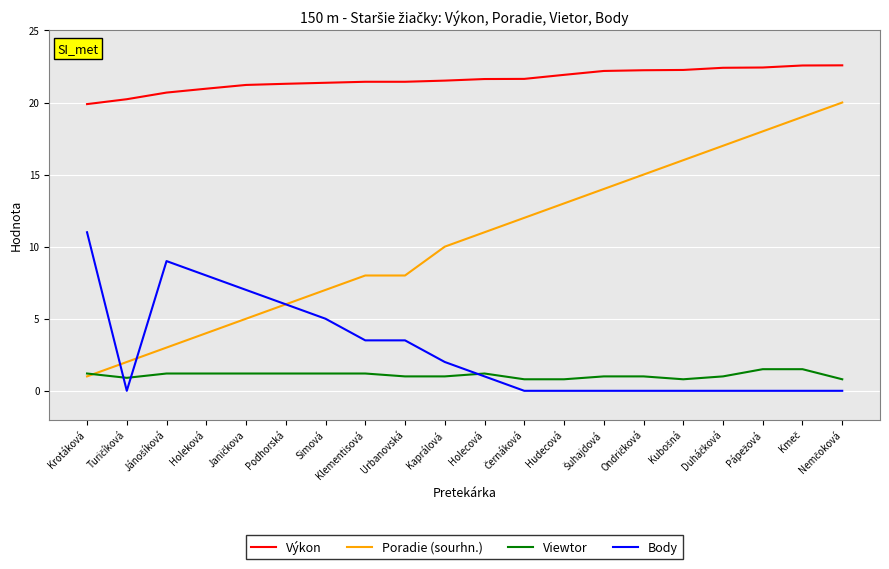

True or false: Poradie (sourhn.) and Výkon intersect in this chart.

False